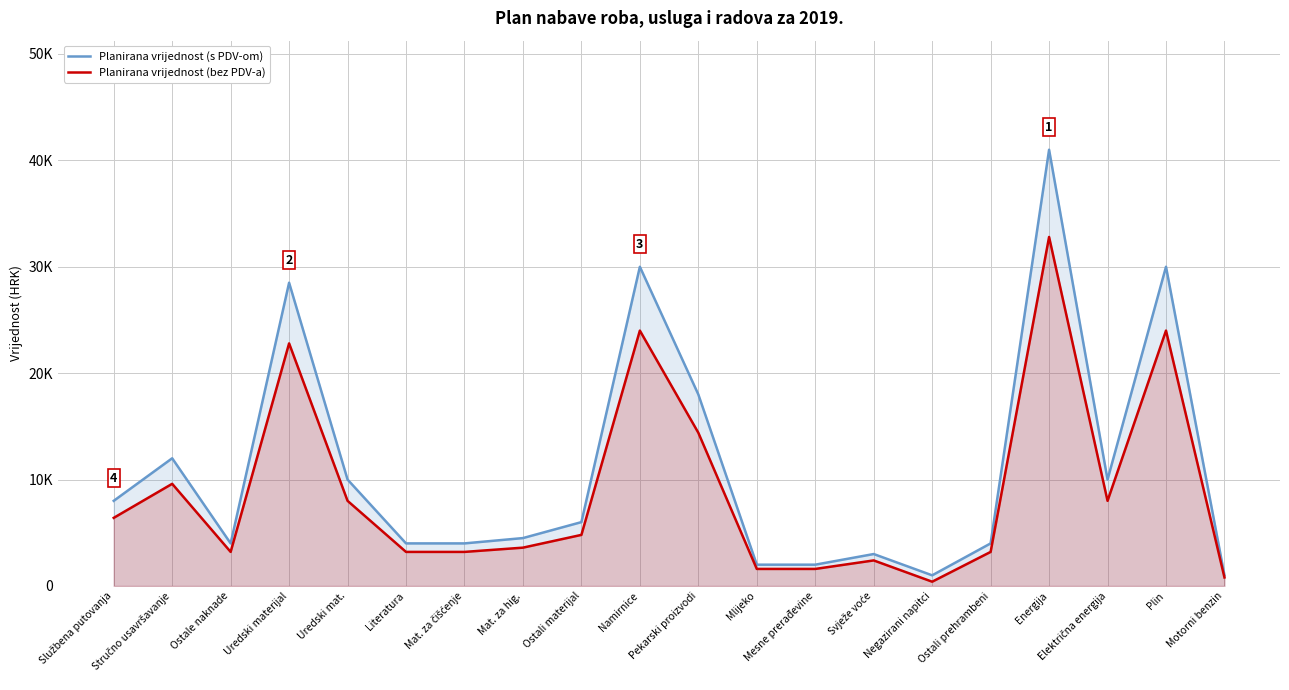

What is the label of the 16th point from the left?

Ostali prehrambeni